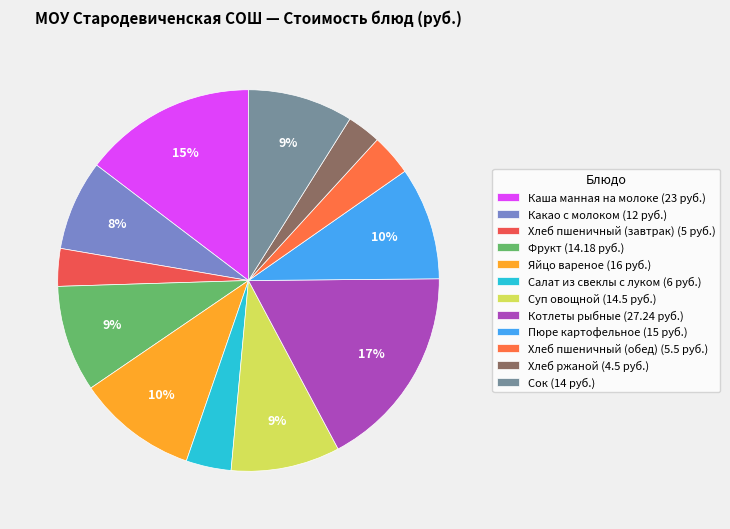

How many segments does this pie chart have?

12